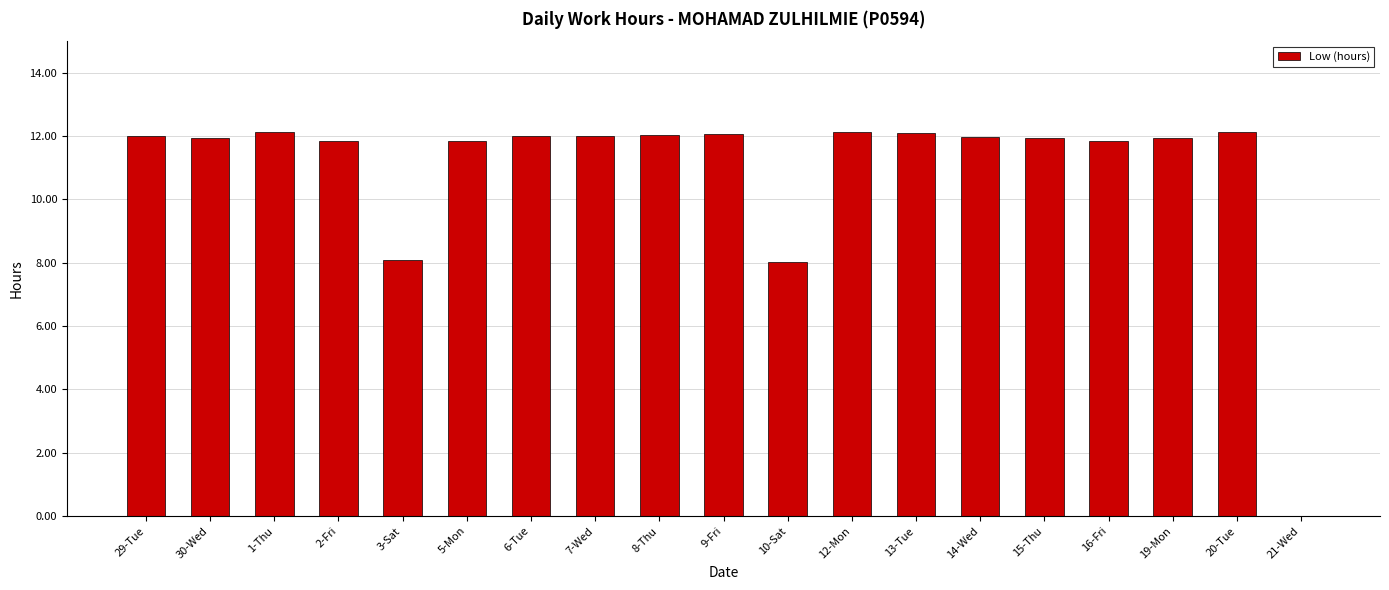

What is the change in value from 2-Fri to 12-Mon?

+0.3